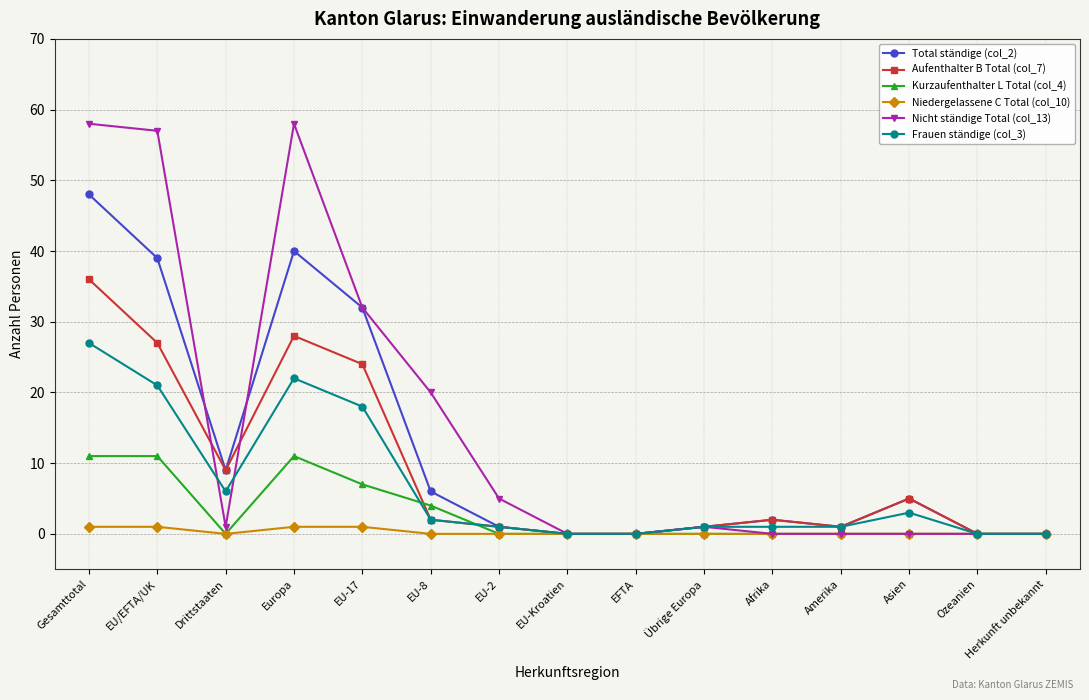

What is the label of the 5th point from the left?

EU-17